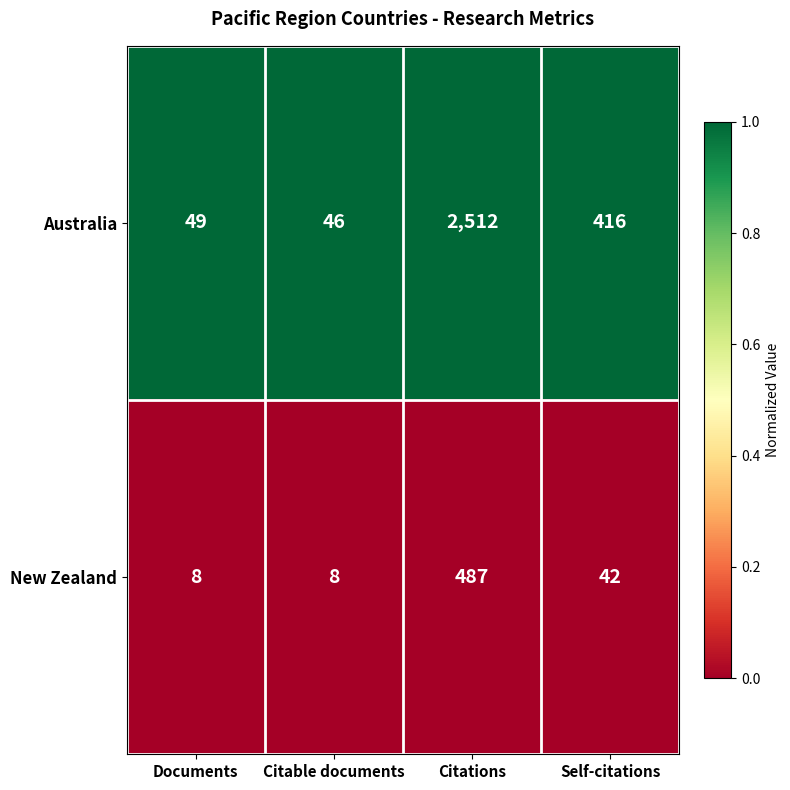

What is the total value across all series at Documents?

57